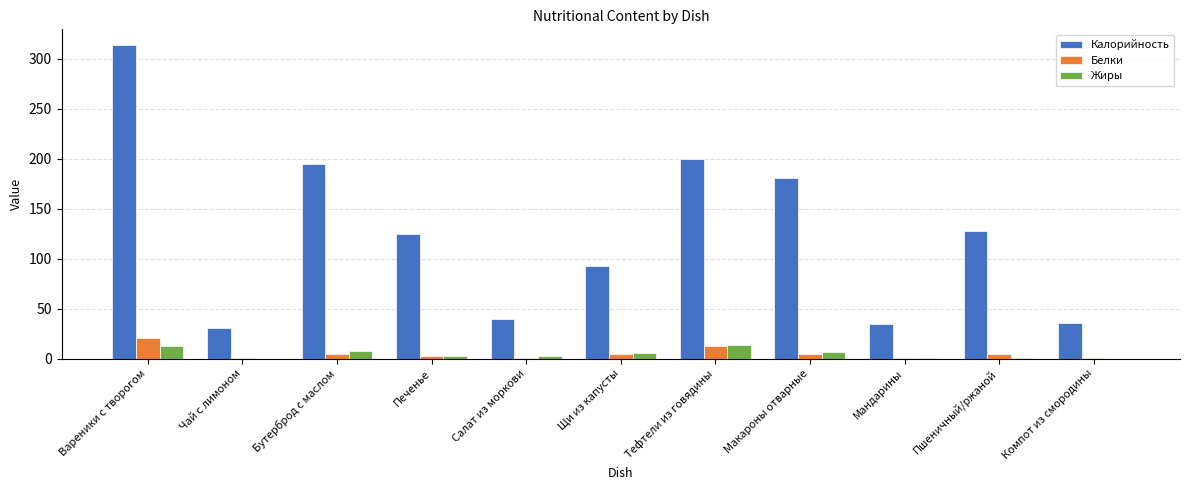

What is the total value across all series at Вареники с творогом?

347.7